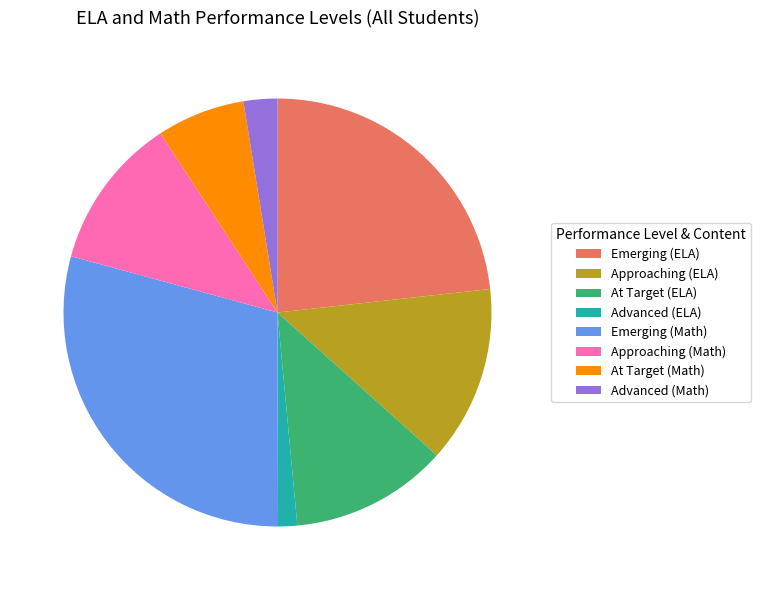

What is the smallest slice in the pie chart?

Advanced (ELA)